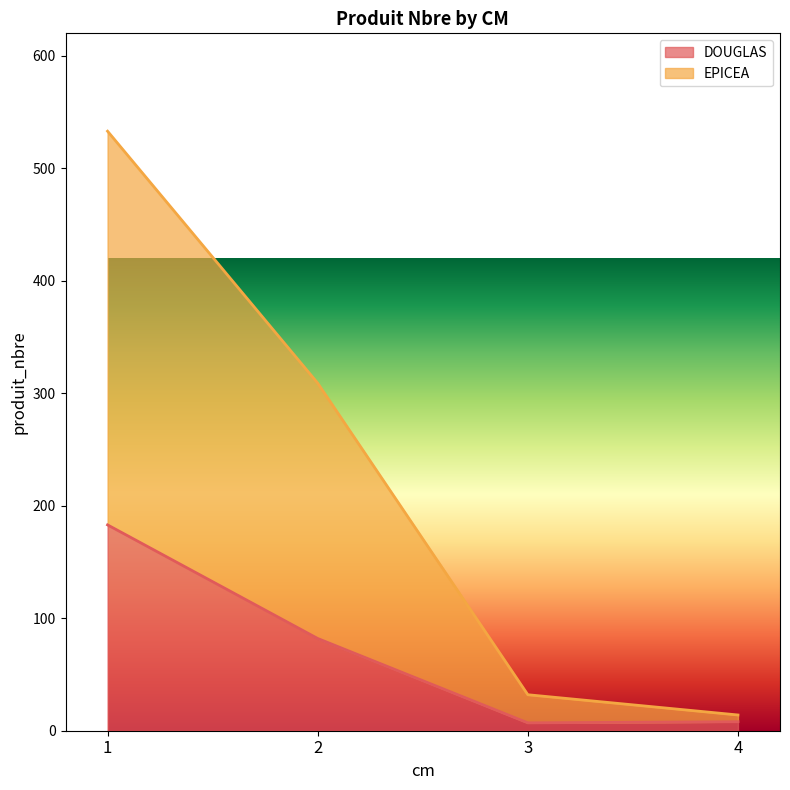

Which has a higher value, 1 or 2?

1